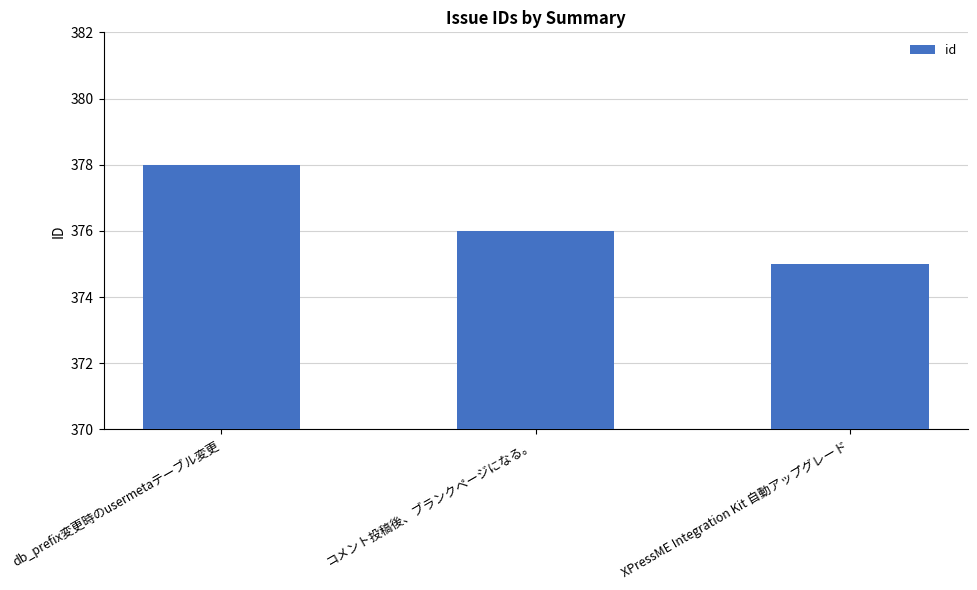

What is the smallest value displayed?

375